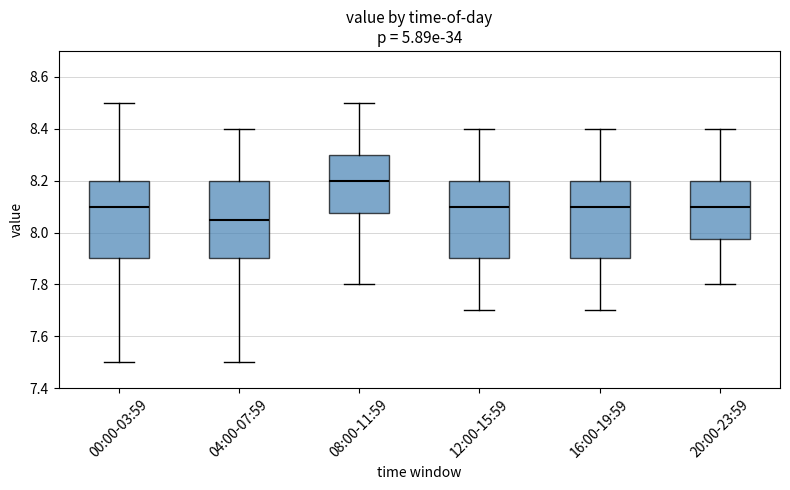

Reading left to right, transcribe this box plot: for each box, give where its median line is, the range the box spans, and where its two whiskers end, as read against the y-axis. The values are not printed on the chart, so give them approximately, as read against the axis.

00:00-03:59: median 8.10, box 7.90 to 8.20, whiskers 7.50 to 8.50
04:00-07:59: median 8.06, box 7.90 to 8.20, whiskers 7.50 to 8.40
08:00-11:59: median 8.20, box 8.08 to 8.30, whiskers 7.80 to 8.50
12:00-15:59: median 8.10, box 7.90 to 8.20, whiskers 7.70 to 8.40
16:00-19:59: median 8.10, box 7.90 to 8.20, whiskers 7.70 to 8.40
20:00-23:59: median 8.10, box 7.98 to 8.20, whiskers 7.80 to 8.40